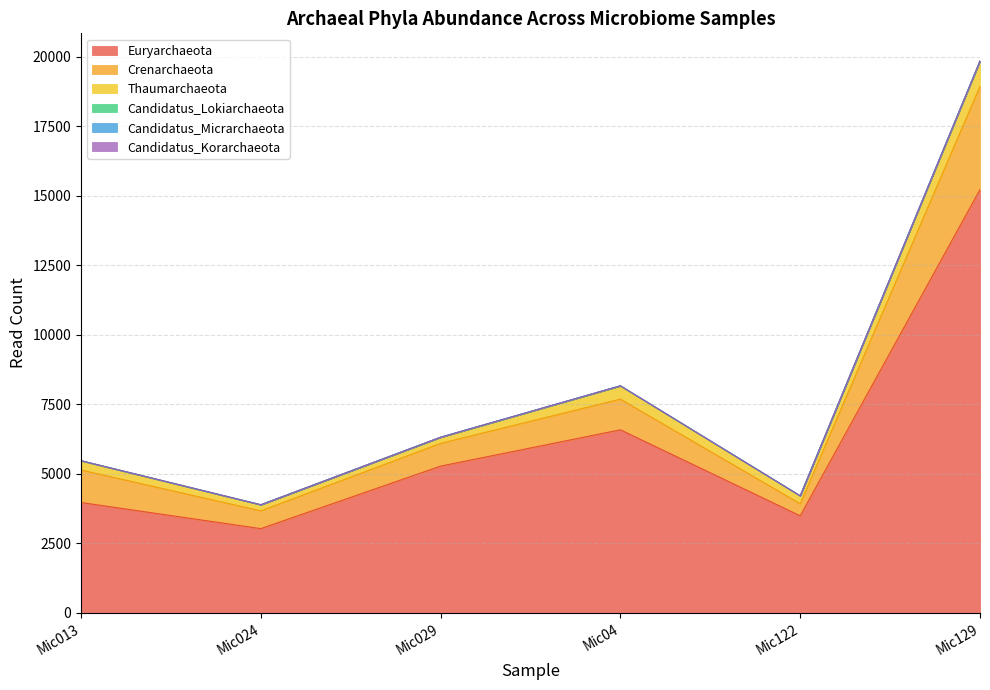

What is the total value across all series at Mic029?

6319